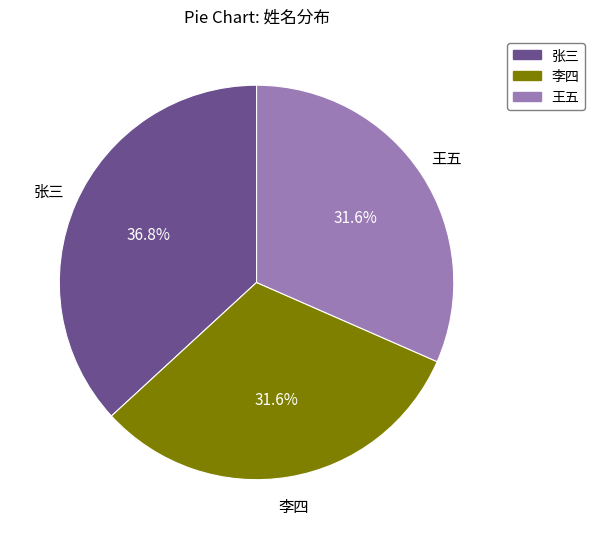

Combined, what portion of the pie is 王五 and 李四?

63.2%